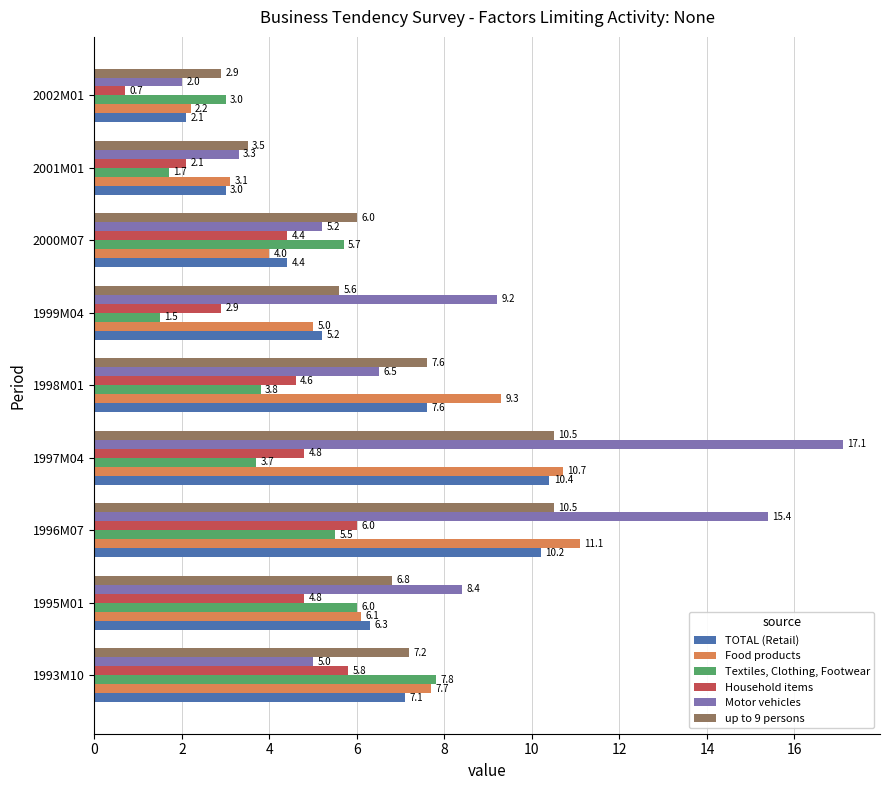

Between 1999M04 and 2001M01, which series saw the biggest shift?

Motor vehicles